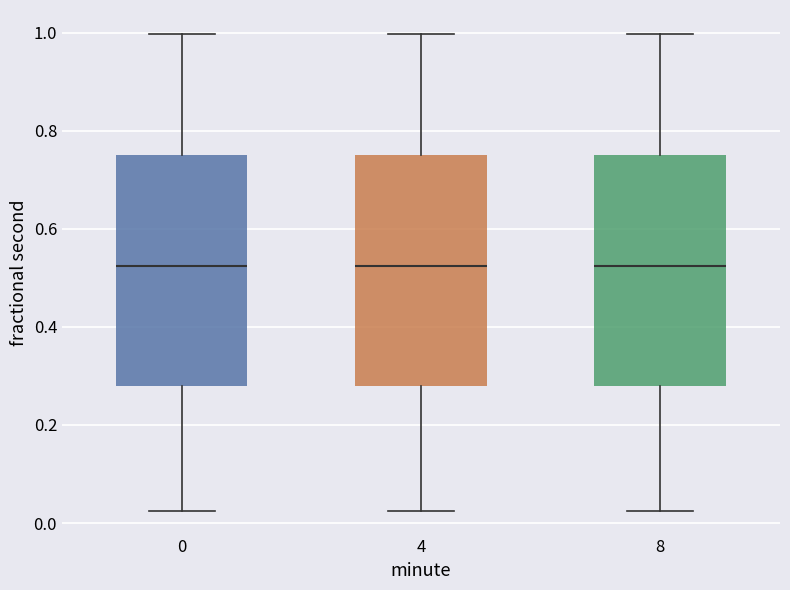

Where does the median line of the box at x = 0 sit on the y-axis? The values are not printed on the chart, so give them approximately, as read against the axis.

0.52